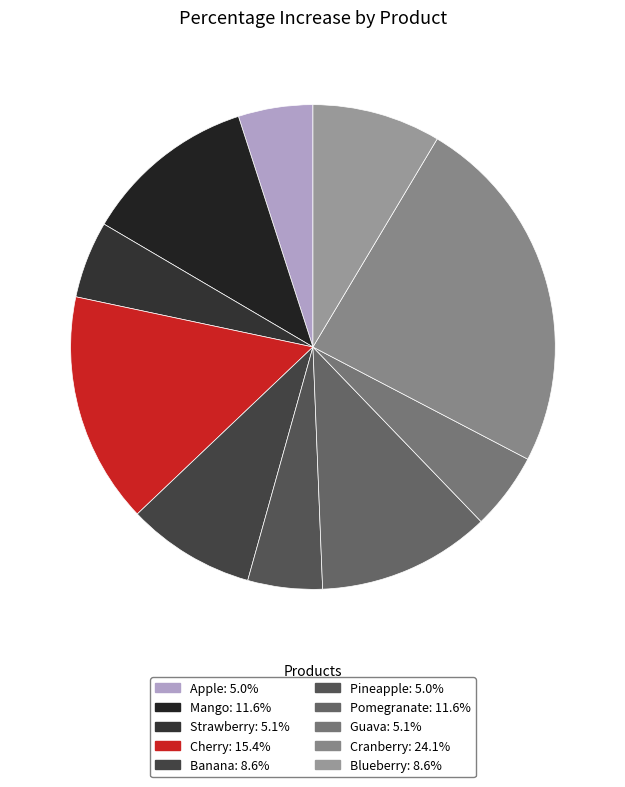

True or false: Blueberry accounts for 9% of the total.

True